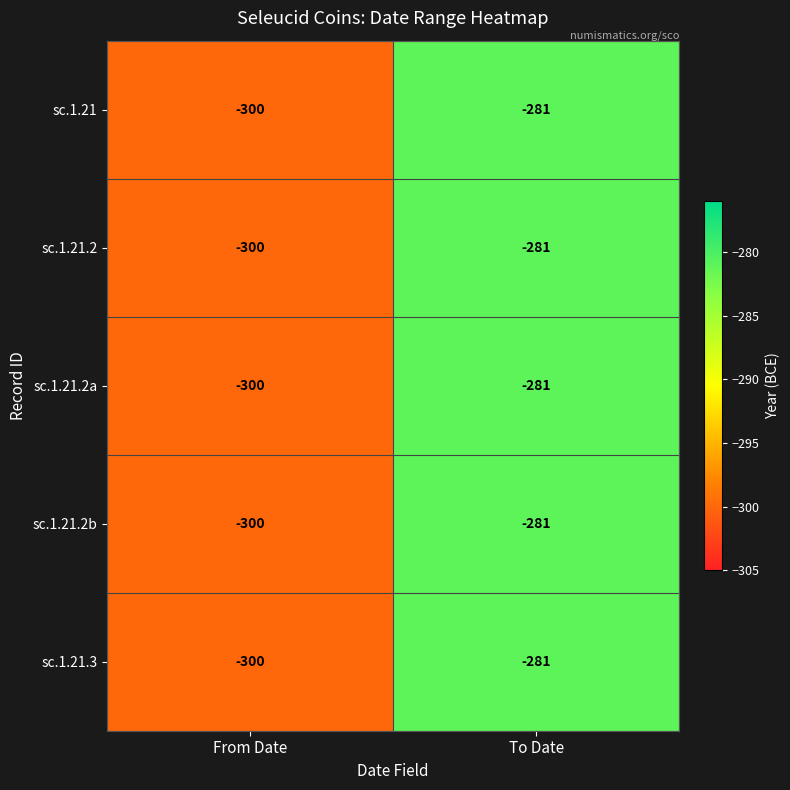

What is the difference between the sc.1.21.3 values at From Date and To Date?

19